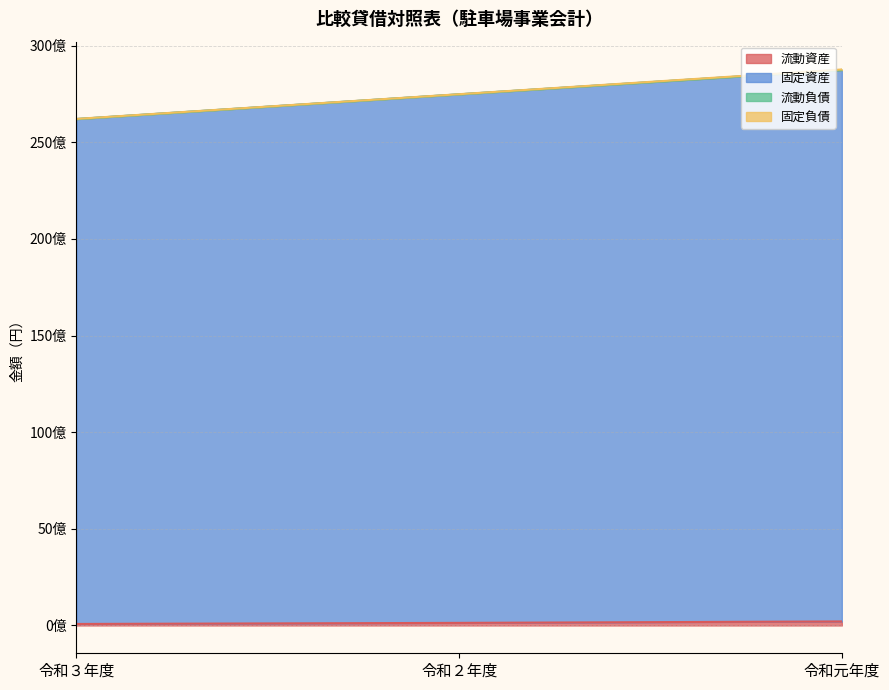

What is the label of the 1st point from the right?

令和元年度